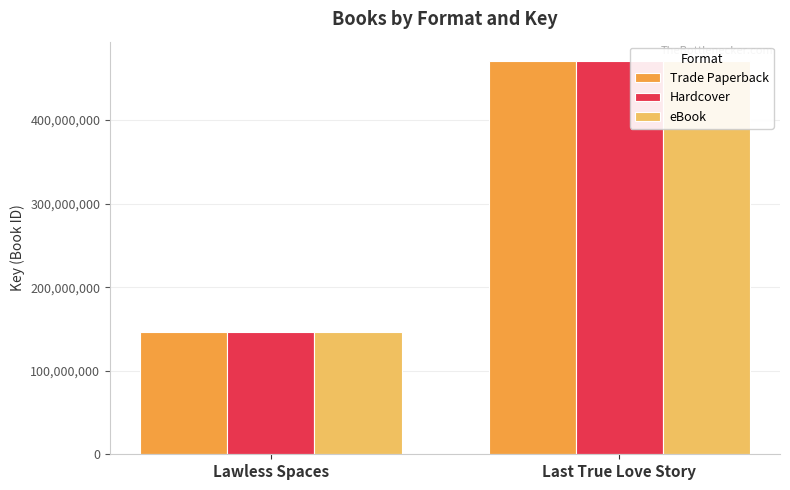

What is the difference between the maximum and minimum values in the Hardcover series?

323860136